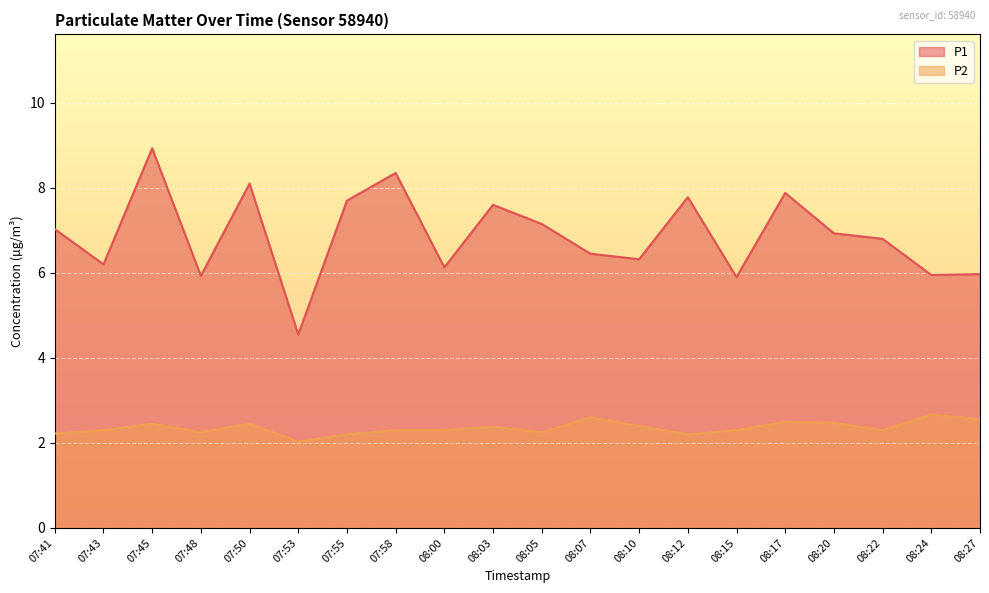

How many lines are shown in the chart?

2